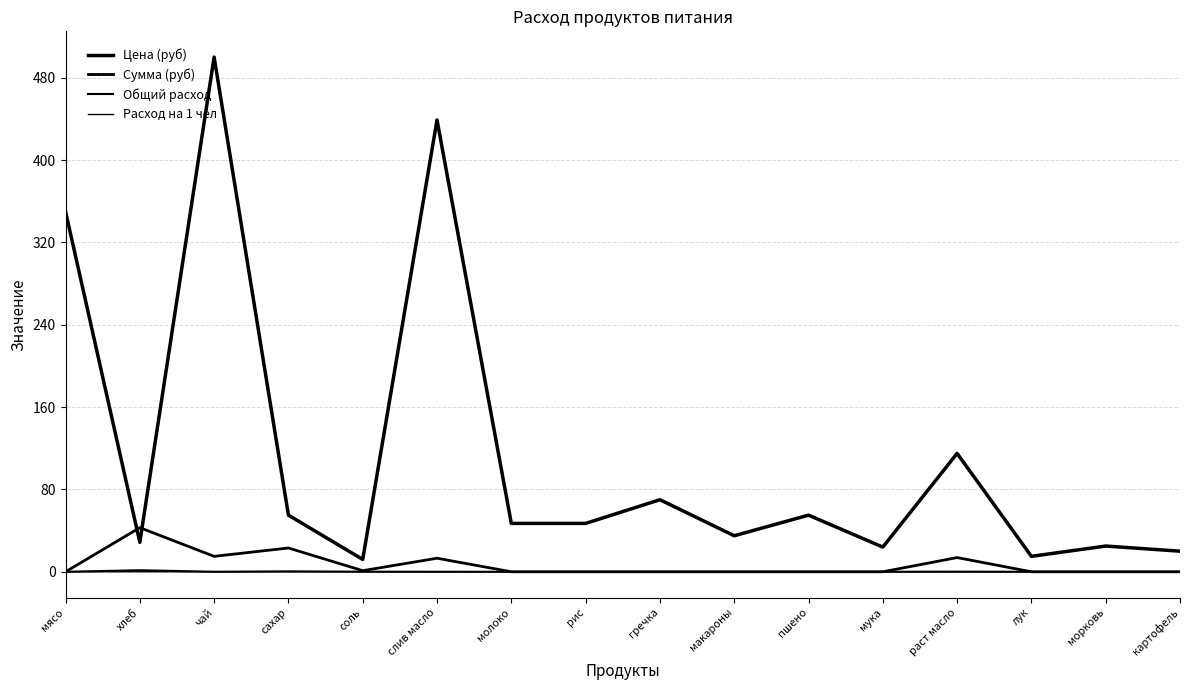

True or false: Цена (руб) has a value of 46.9 at гречка.

False